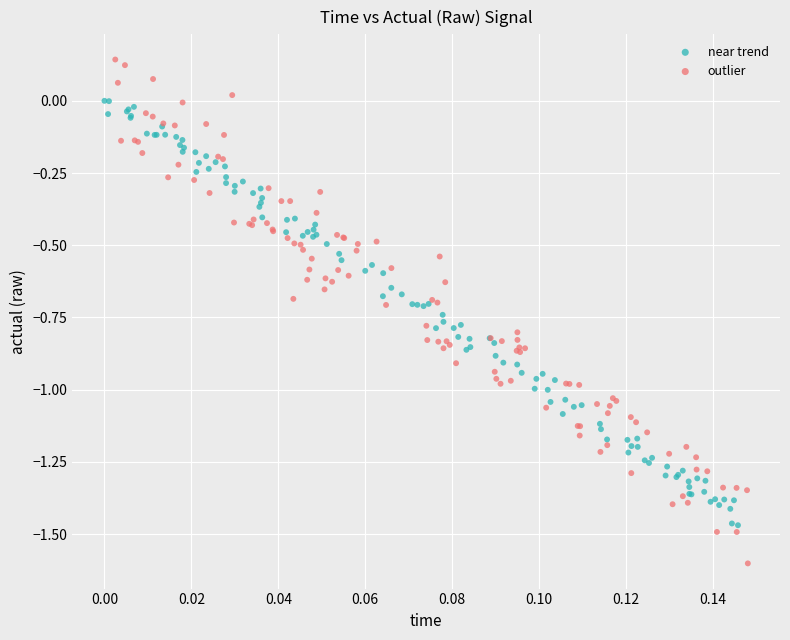

Which series has the largest Y range (max minus min)?

outlier